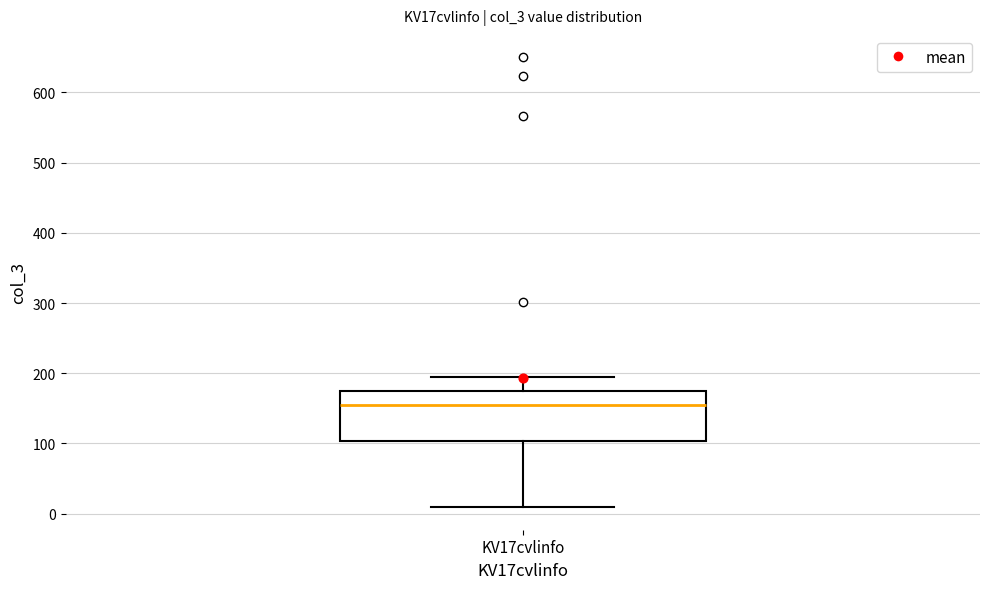

Transcribe this box plot: give where the median line is, the range the box spans, and where the two whiskers end, as read against the y-axis. The values are not printed on the chart, so give them approximately, as read against the axis.

median 150, box 100 to 170, whiskers 10 to 200